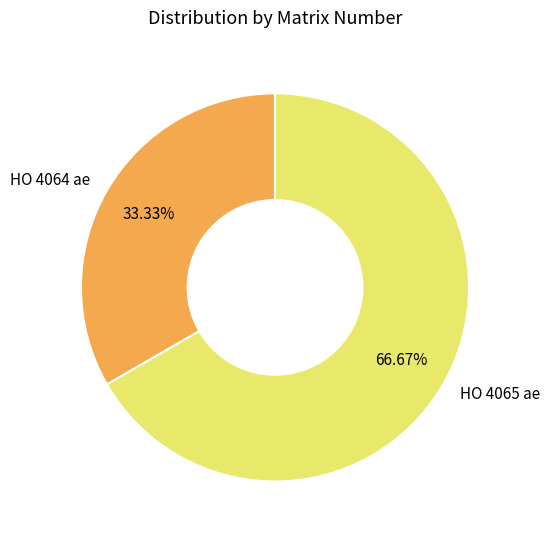

Combined, what portion of the pie is HO 4064 ae and HO 4065 ae?

100.0%